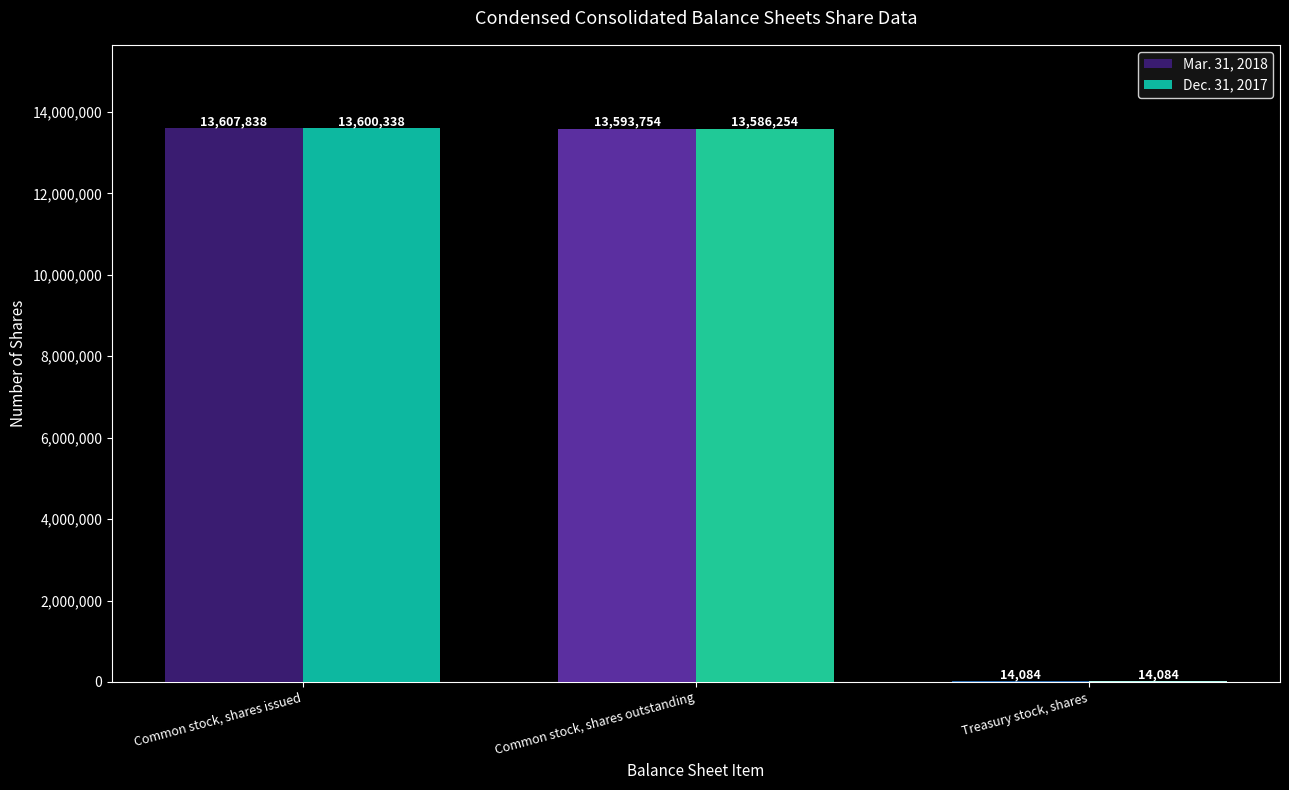

Reading right to left, extract all data points from this chart.

Mar. 31, 2018: 14084	13593754	13607838
Dec. 31, 2017: 14084	13586254	13600338